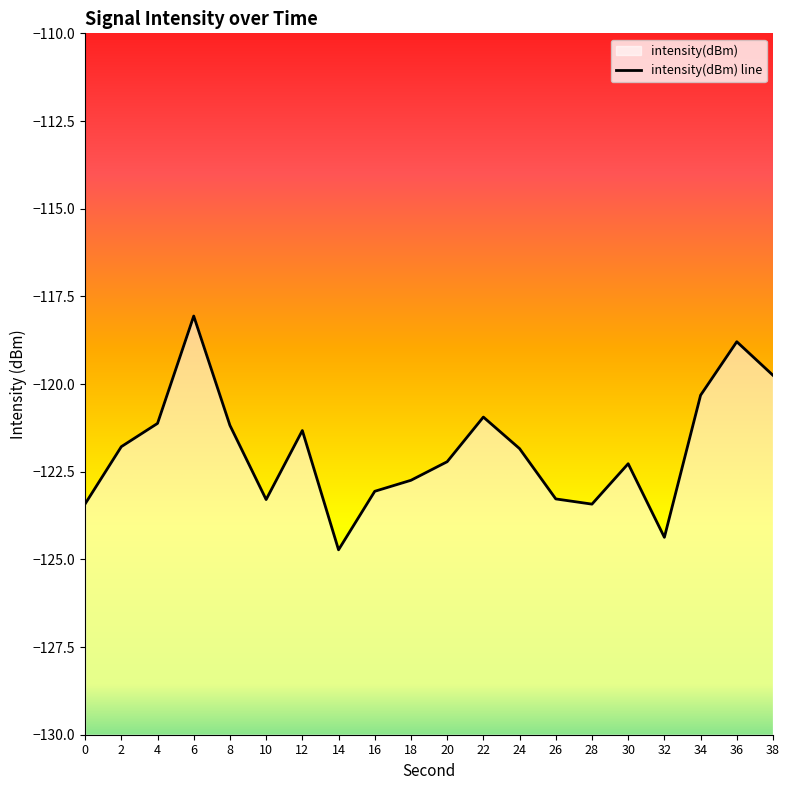

True or false: the data has more than 2 interior local peaks.

True